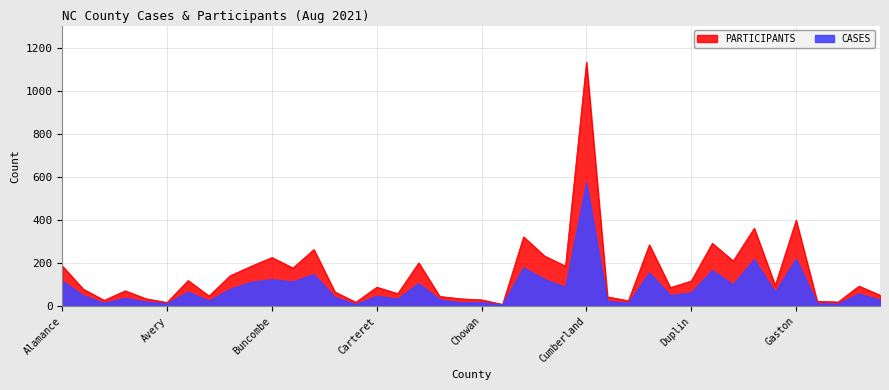

Between Alamance and Brunswick, which series saw the biggest shift?

CASES